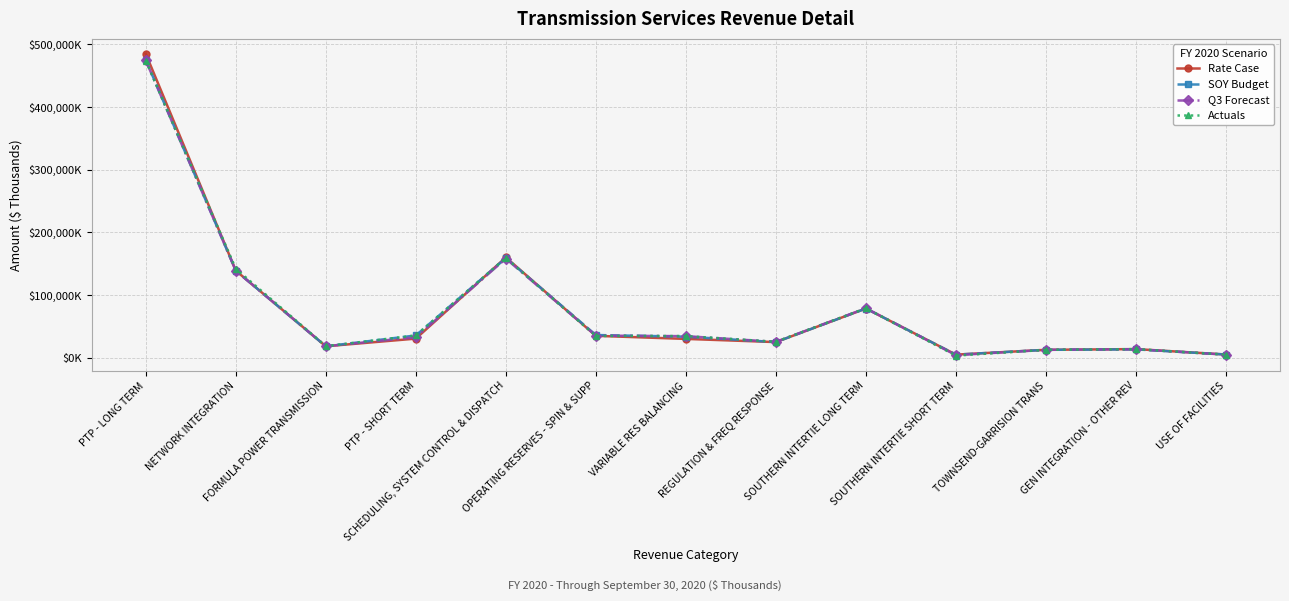

What are all the series names shown in the legend?

Rate Case, SOY Budget, Q3 Forecast, Actuals